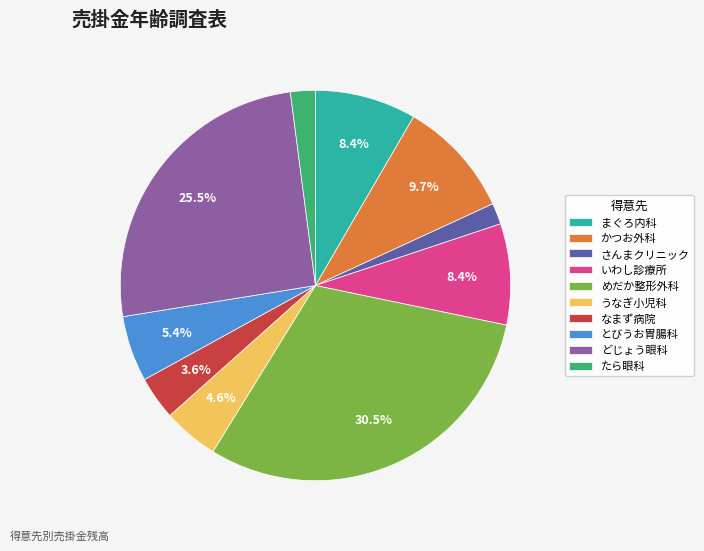

Which slice is the largest?

めだか整形外科